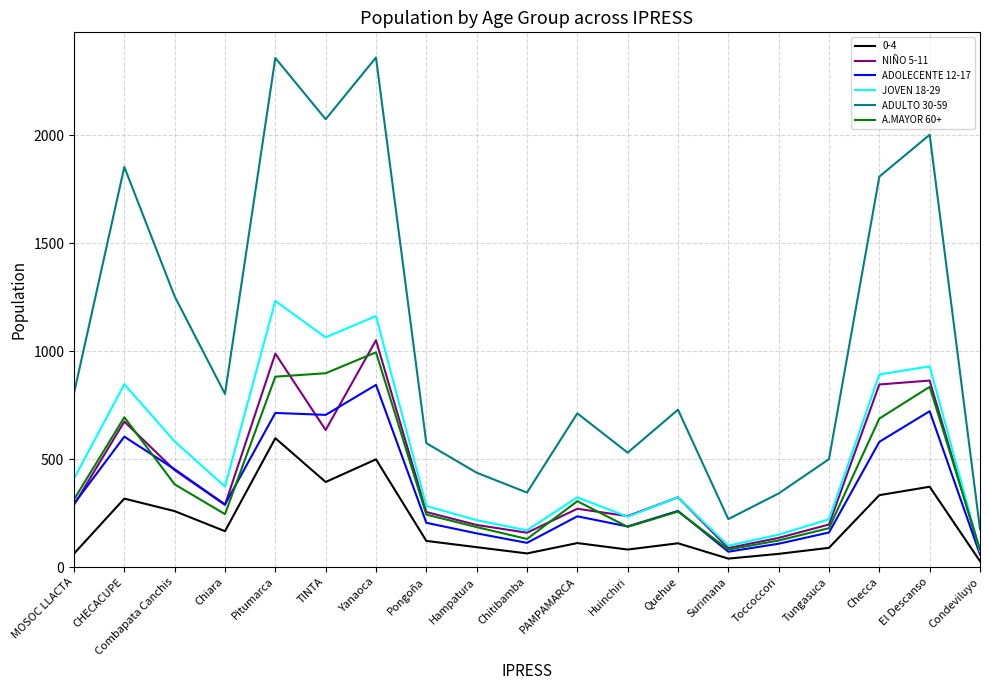

How many lines are shown in the chart?

6